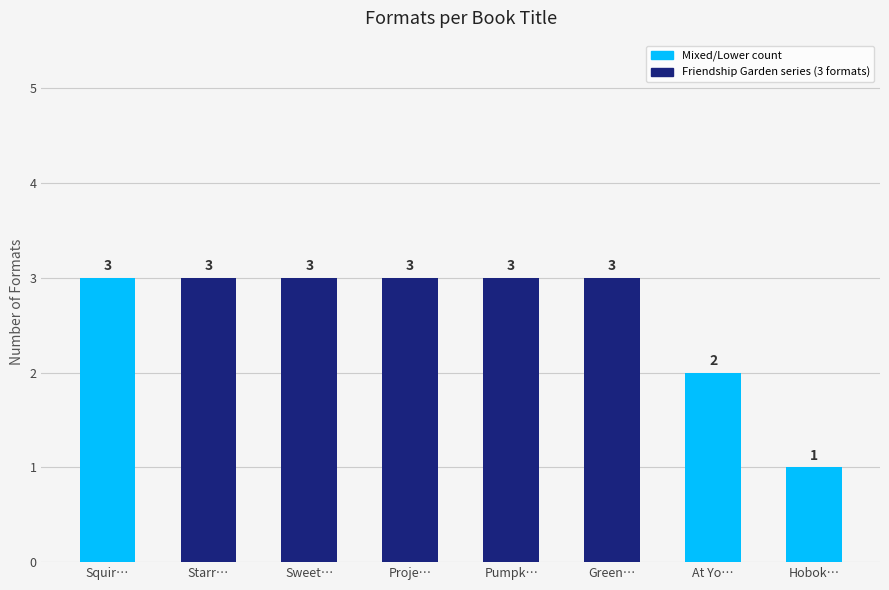

What is the maximum value shown in the chart?

3